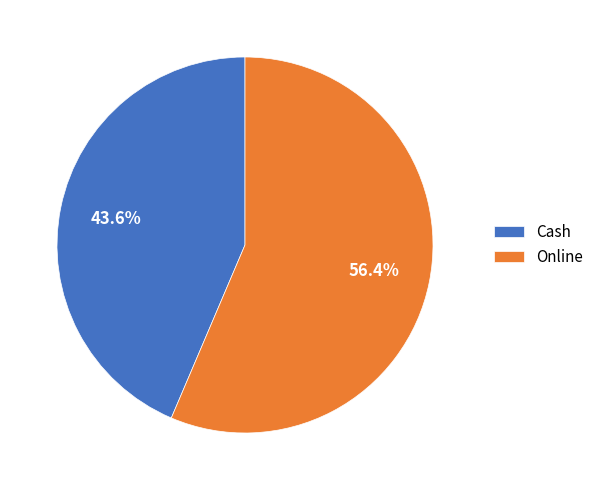

Approximately how many times larger is the value at Online compared to Cash?

1.3